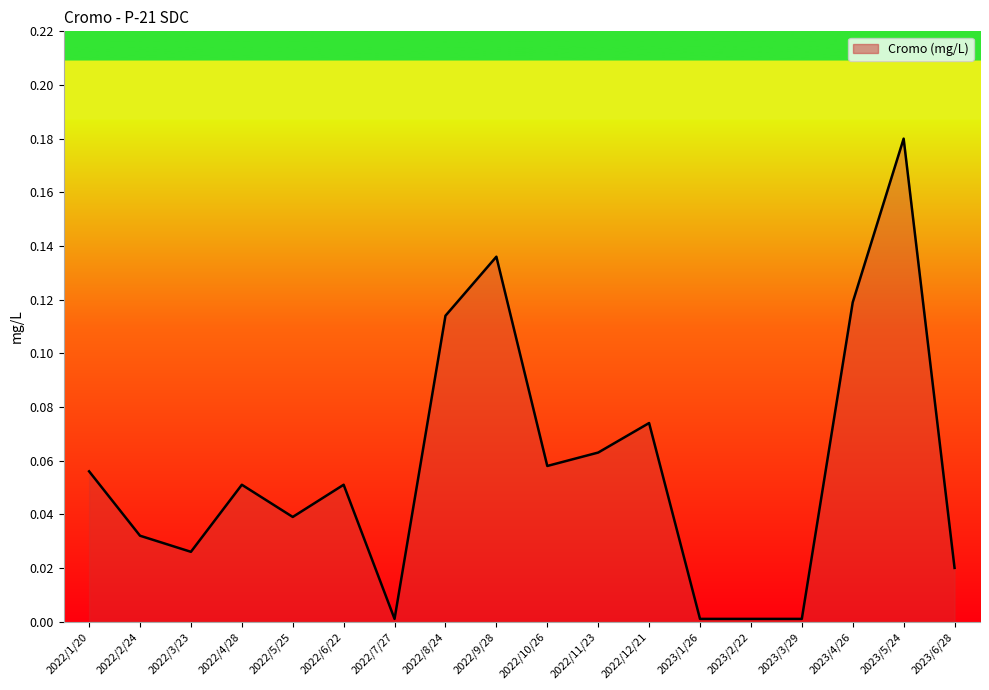

Which label corresponds to the largest value in the chart?

2023/5/24